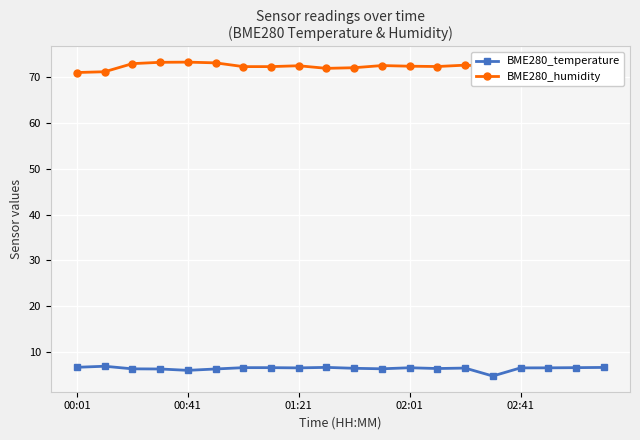

True or false: BME280_temperature has more than 0 interior local peaks.

True